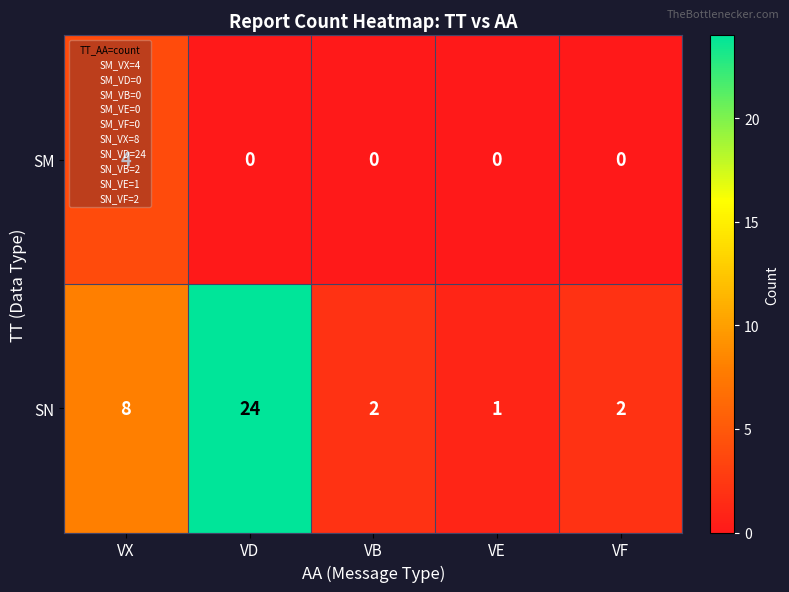

How many positive values does the SM series have?

1